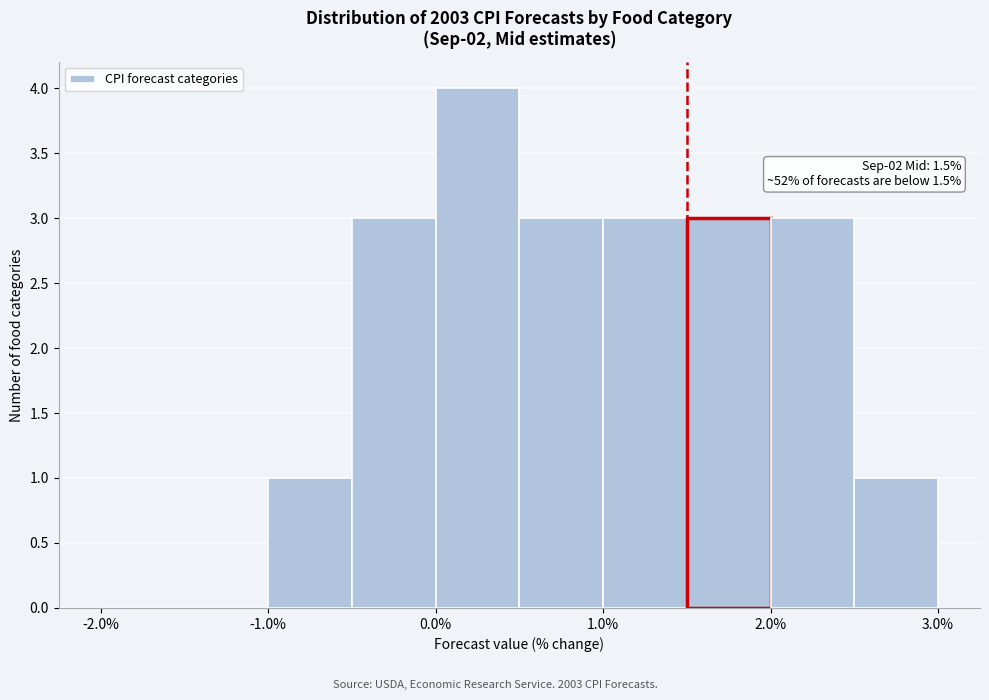

Which range on the x-axis has the tallest bar?

0.0 to 0.5